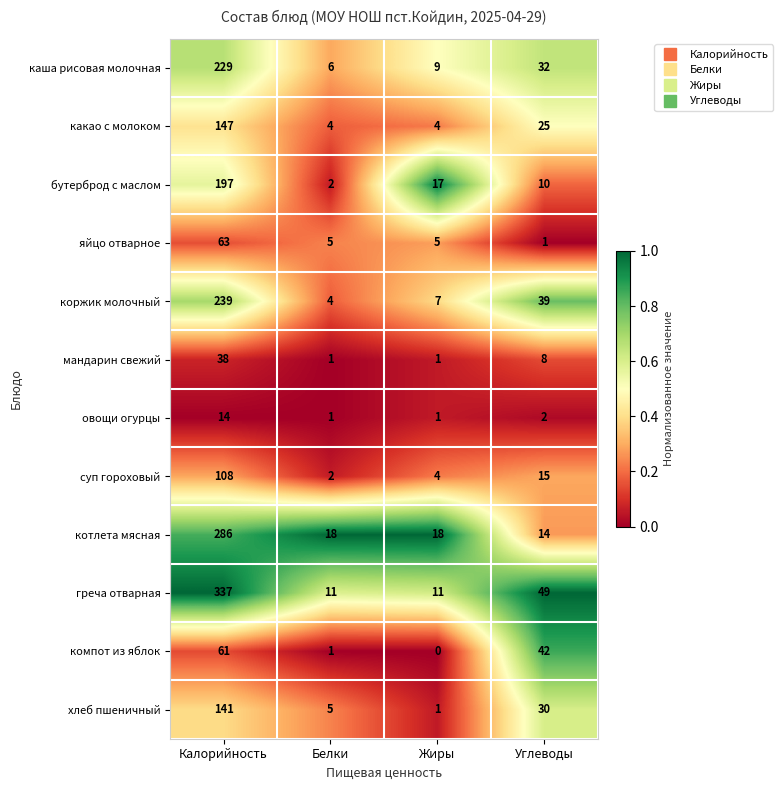

Is it true that суп гороховый equals 46 at Калорийность?

False